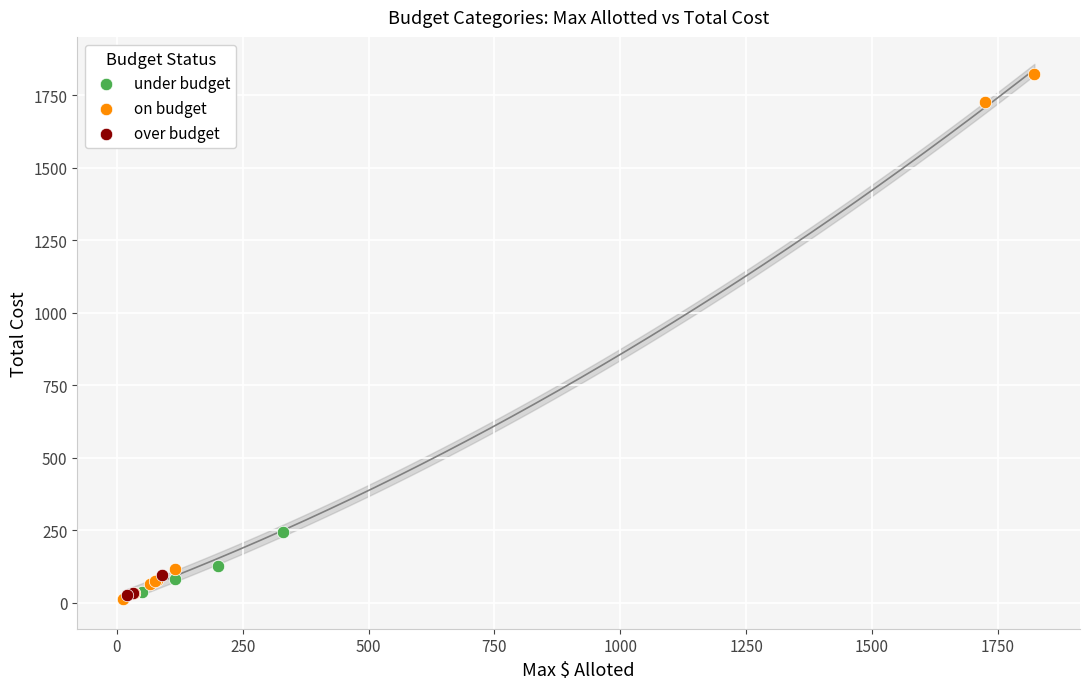

Which series contains the highest Y value?

on budget